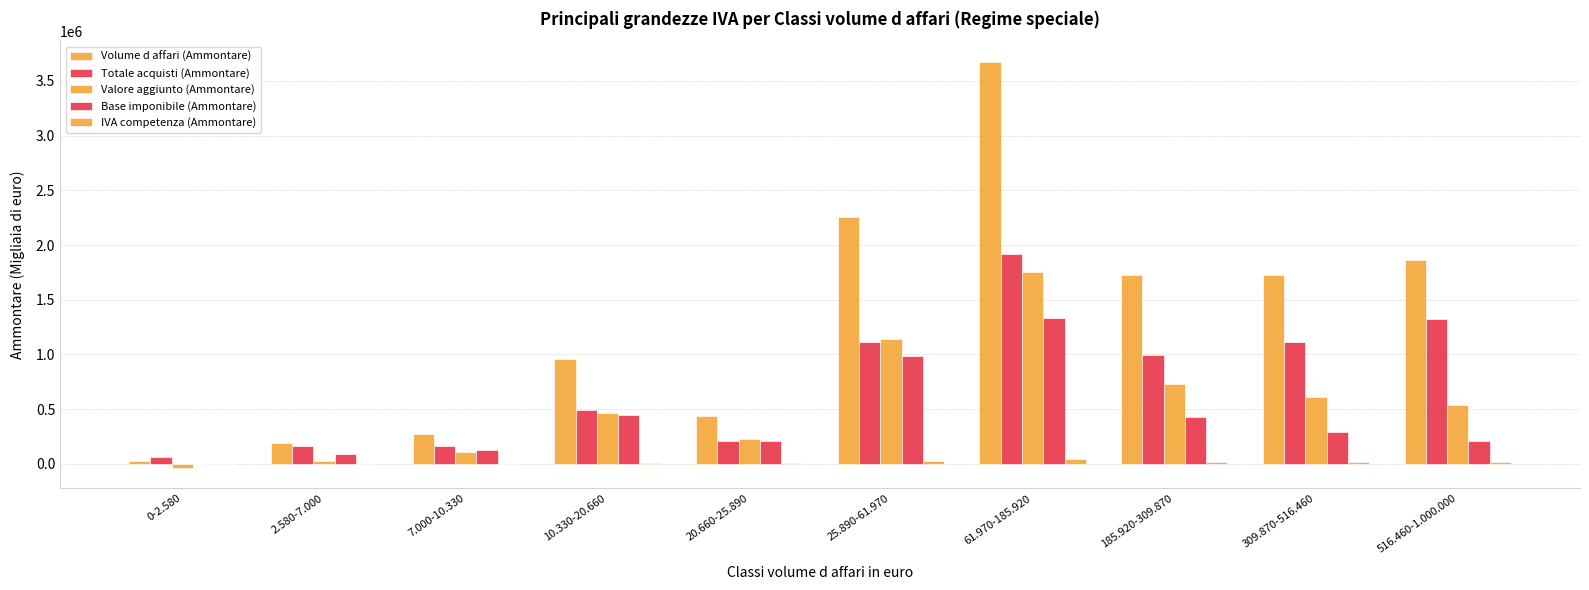

Count the number of data series in this chart.

5